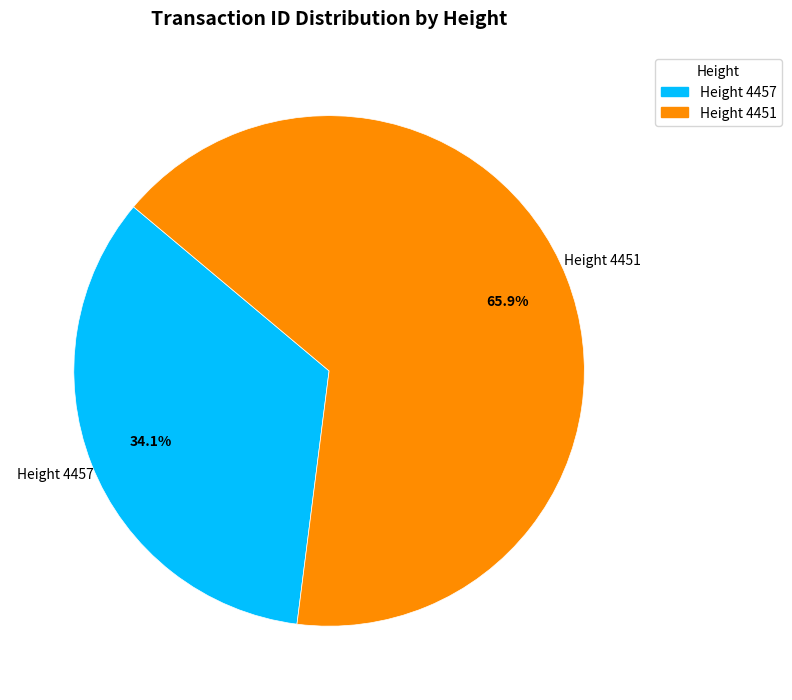

Which slice is the smallest?

Height 4457